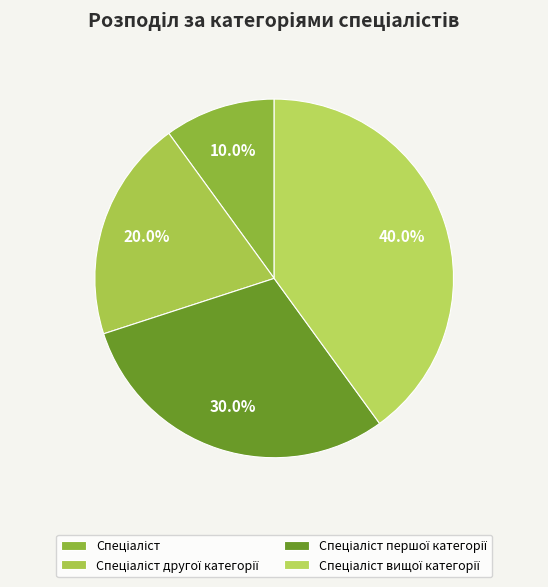

Which slice is the smallest?

Спеціаліст